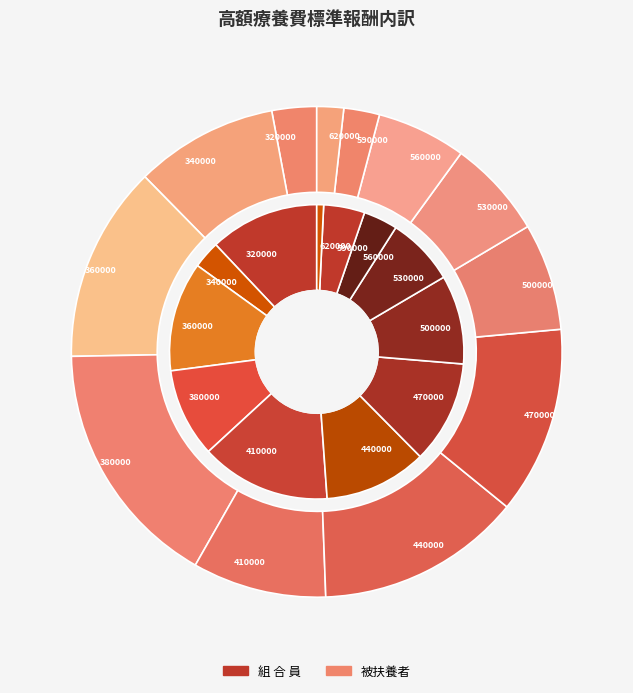

Between 470000 and 530000, which series saw the biggest shift?

被扶養者